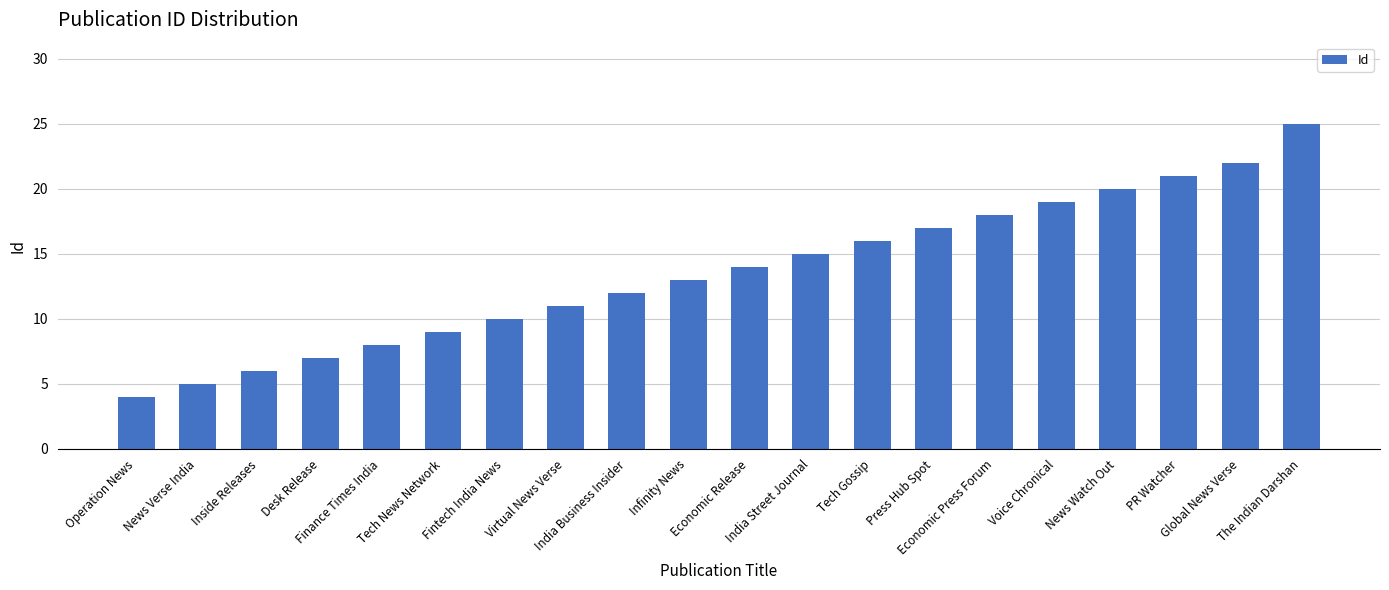

The chart shows a value of 16 at Tech Gossip. True or false?

True